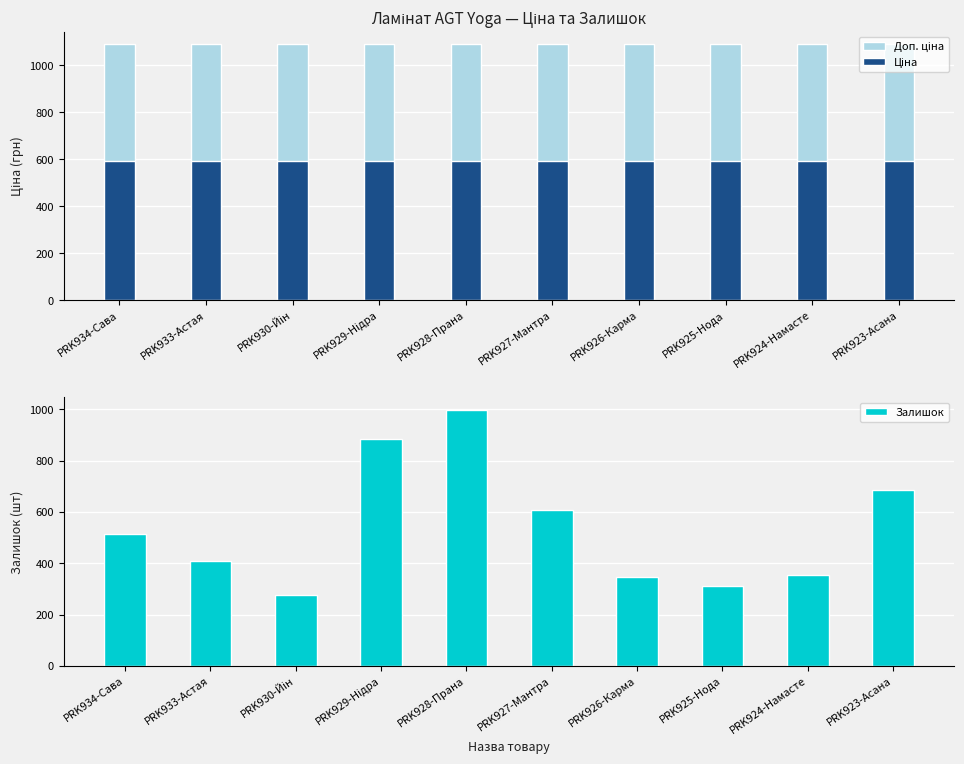

Which series has the largest total across all categories?

Доп. ціна